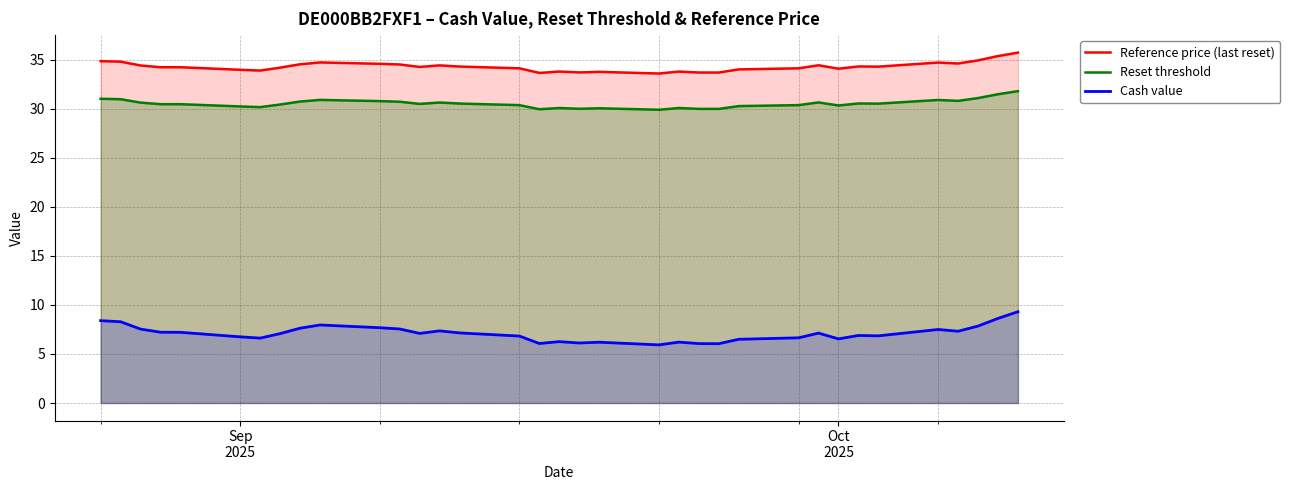

How many data points in Reference price (last reset) are above 34?

25